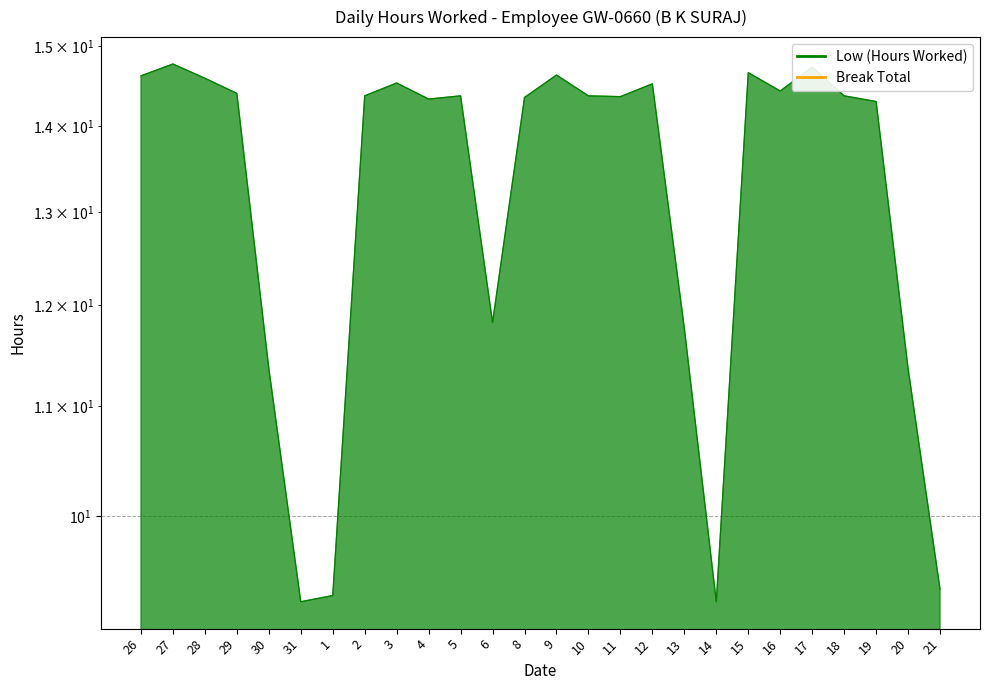

What is the label of the 15th point from the left?

10